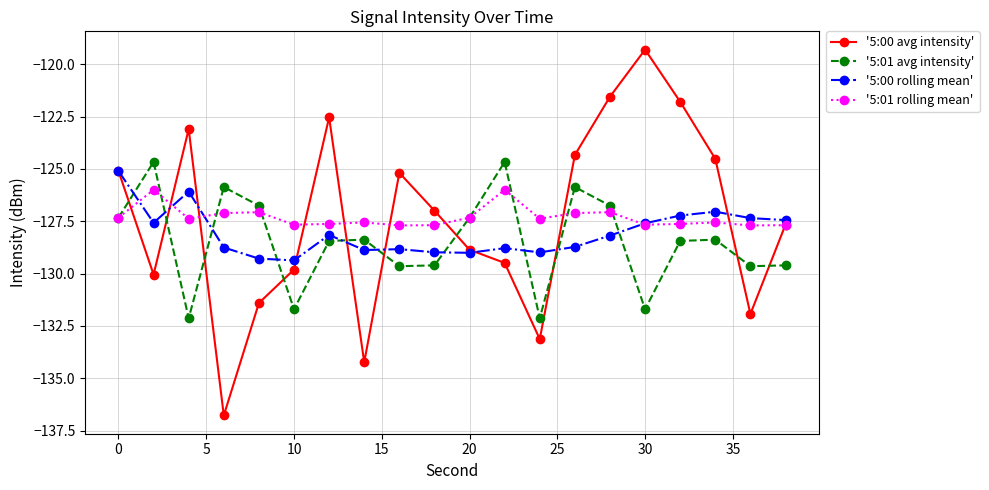

What is the greatest value displayed?

-119.3